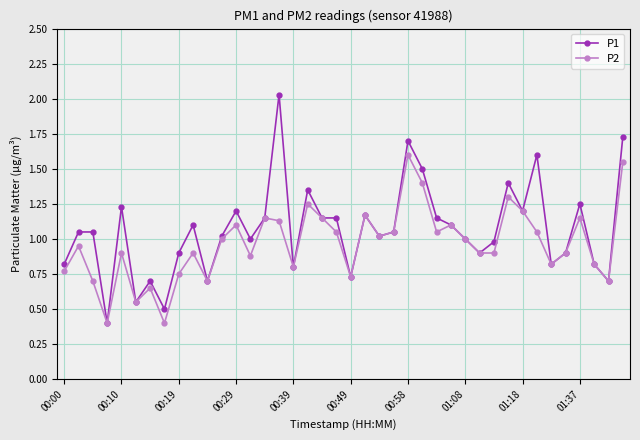

What are all the series names shown in the legend?

P1, P2